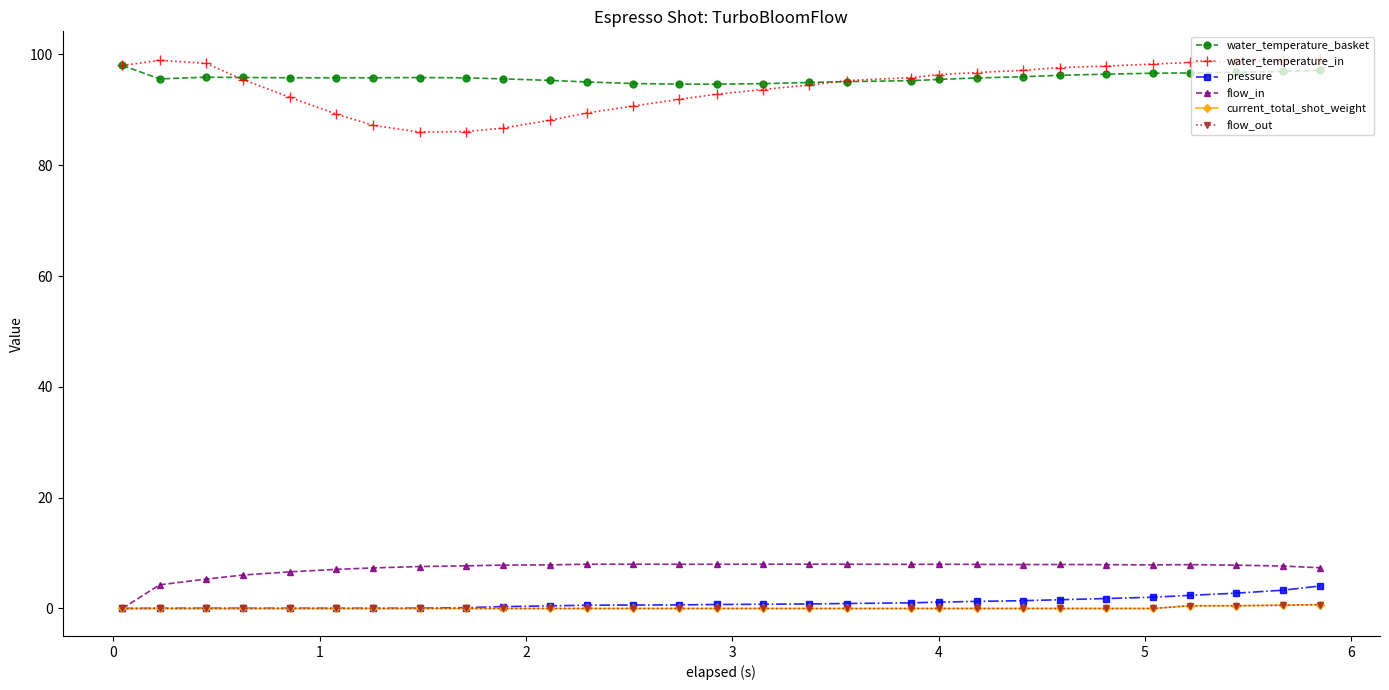

What is the value of the water_temperature_basket point at the 6th from the left?

95.8